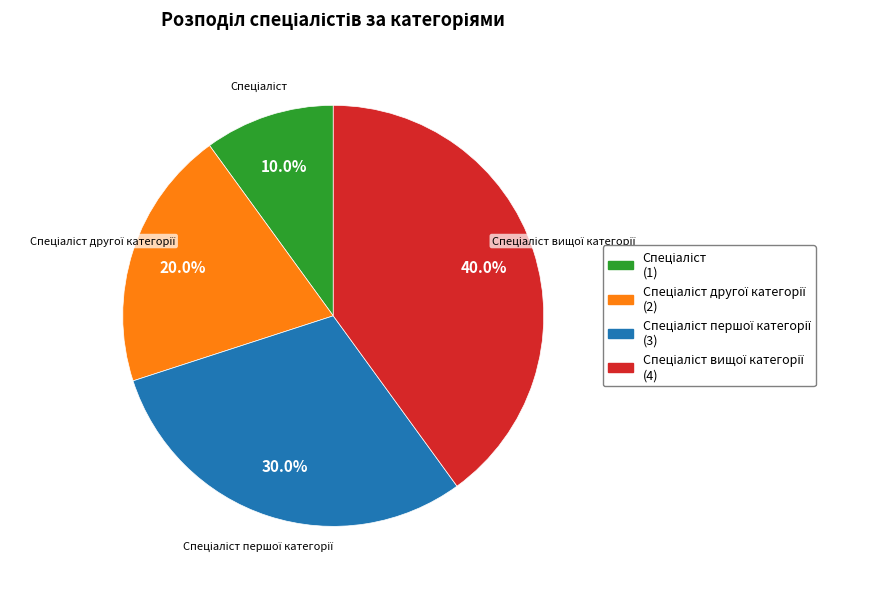

Is there a majority slice in this chart?

No